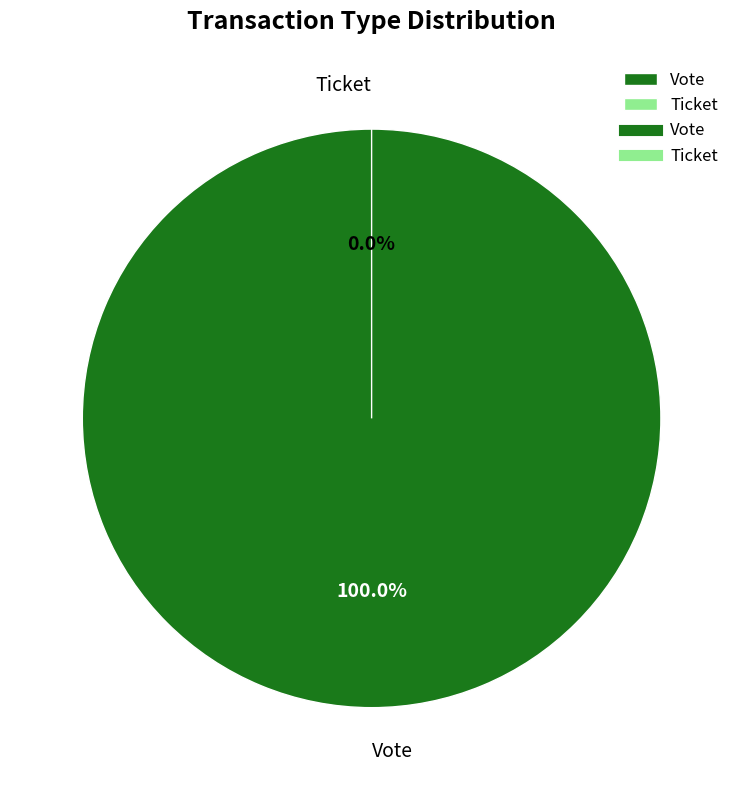

Rank the categories by value from lowest to highest.

Ticket, Vote